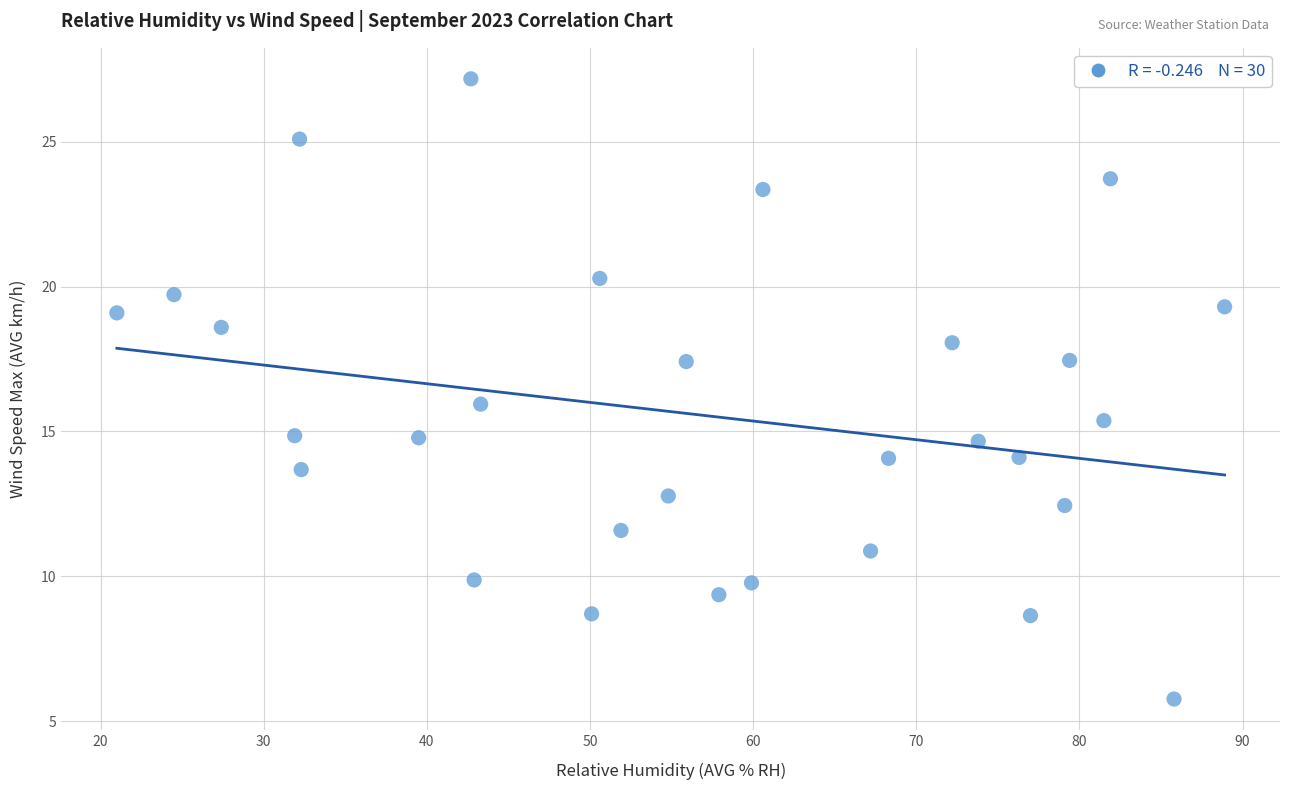

What is the range of Y values (max minus min)?

21.4